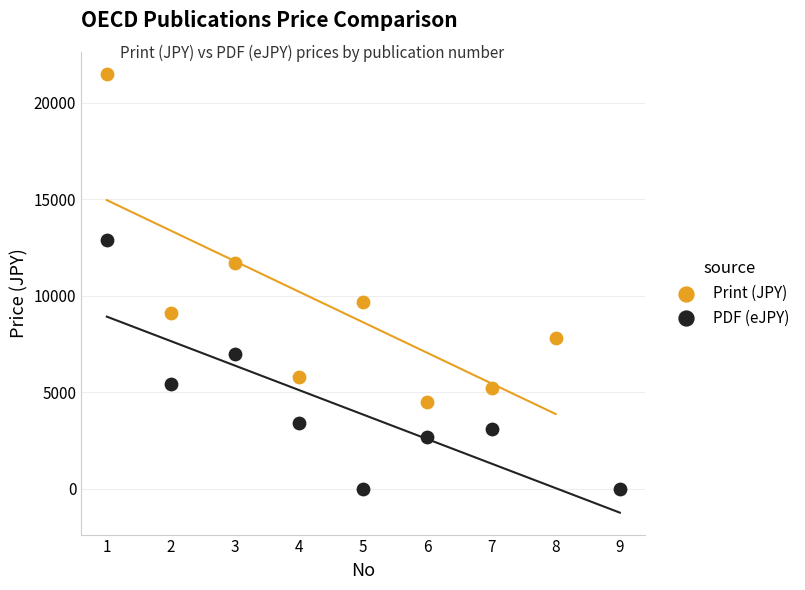

What are all the series names shown in the legend?

Print (JPY), PDF (eJPY)